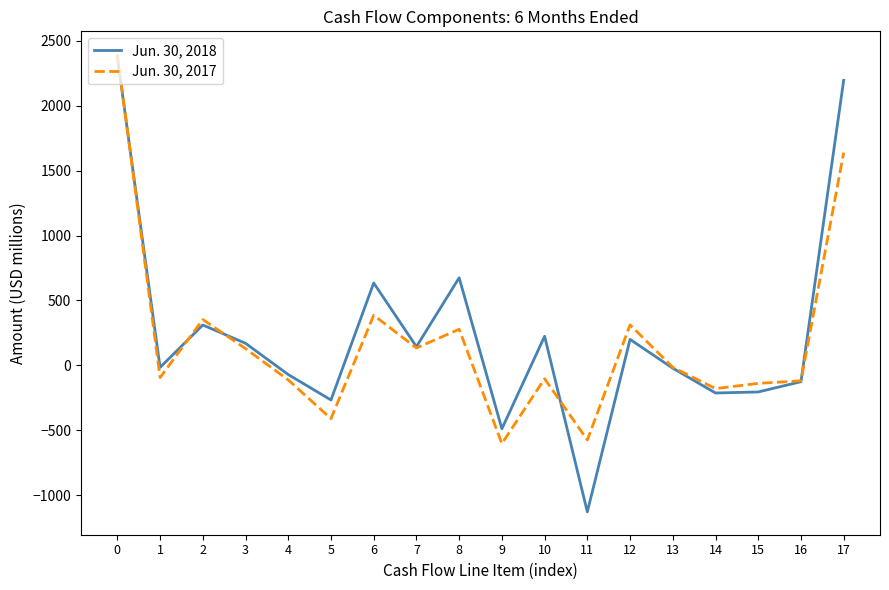

List the series in order of their peak value, lowest first.

Jun. 30, 2018, Jun. 30, 2017